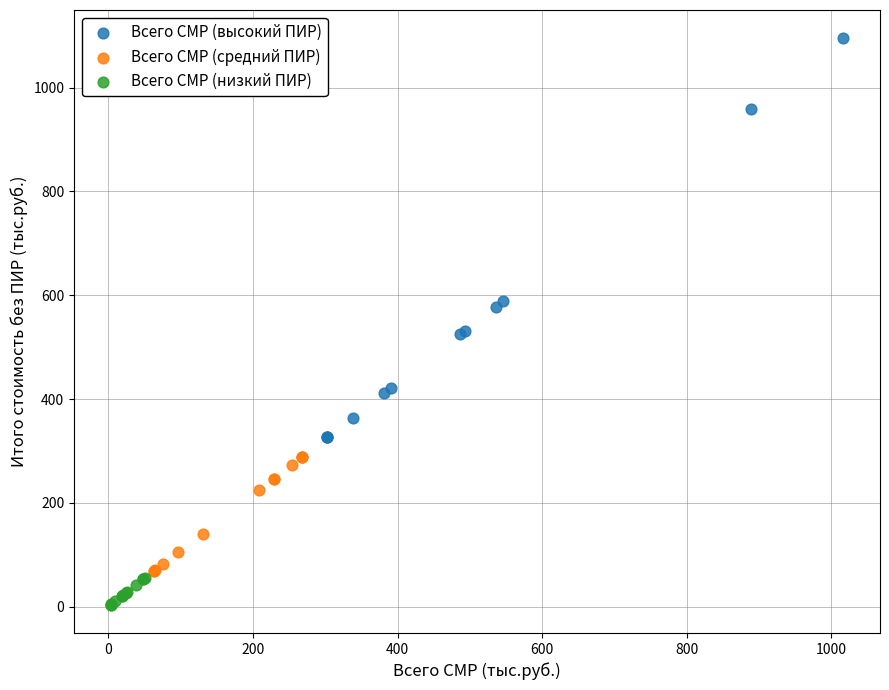

Which series has the widest spread of Y values?

Всего СМР (высокий ПИР)